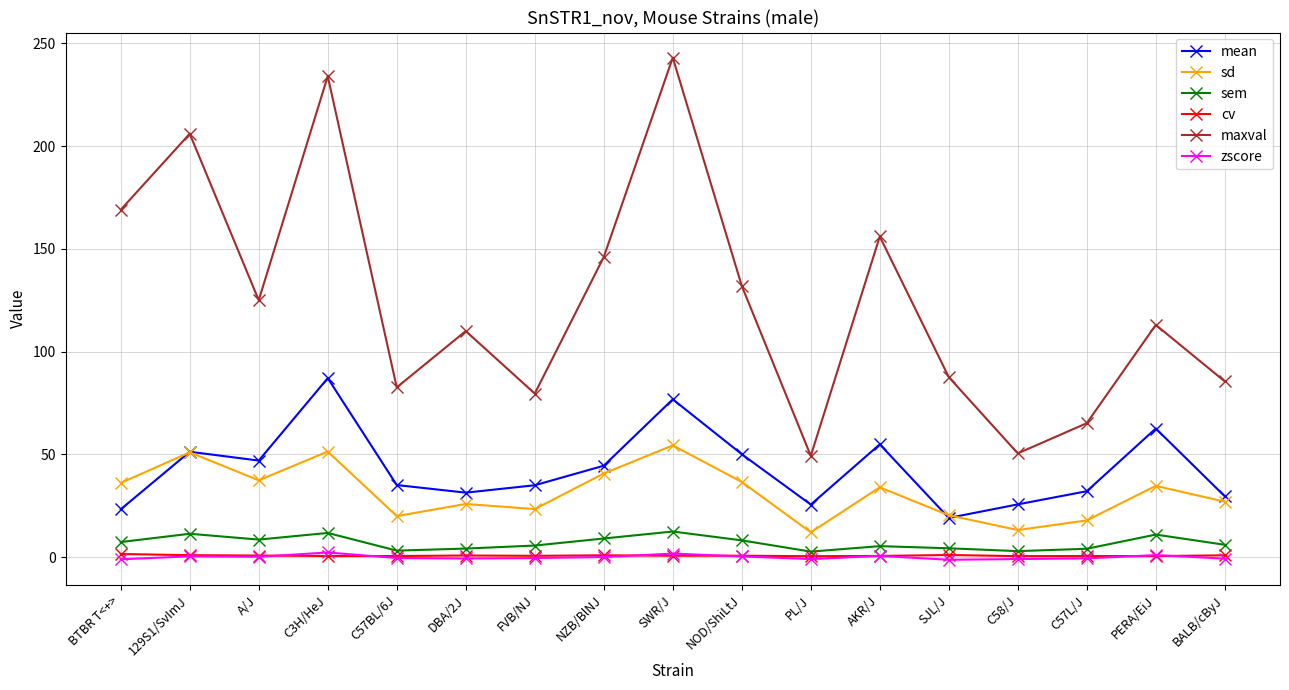

Count the number of categories in the chart.

17